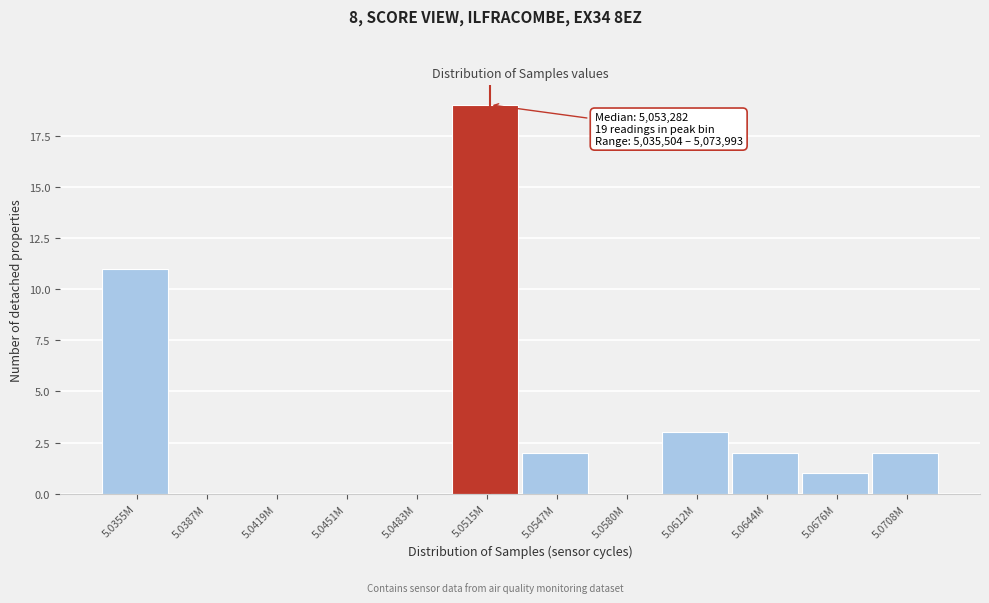

Reading left to right, what are all the values shown in this chart?

5.0355M=11	5.0387M=0	5.0419M=0	5.0451M=0	5.0483M=0	5.0515M=19	5.0547M=2	5.0580M=0	5.0612M=3	5.0644M=2	5.0676M=1	5.0708M=2